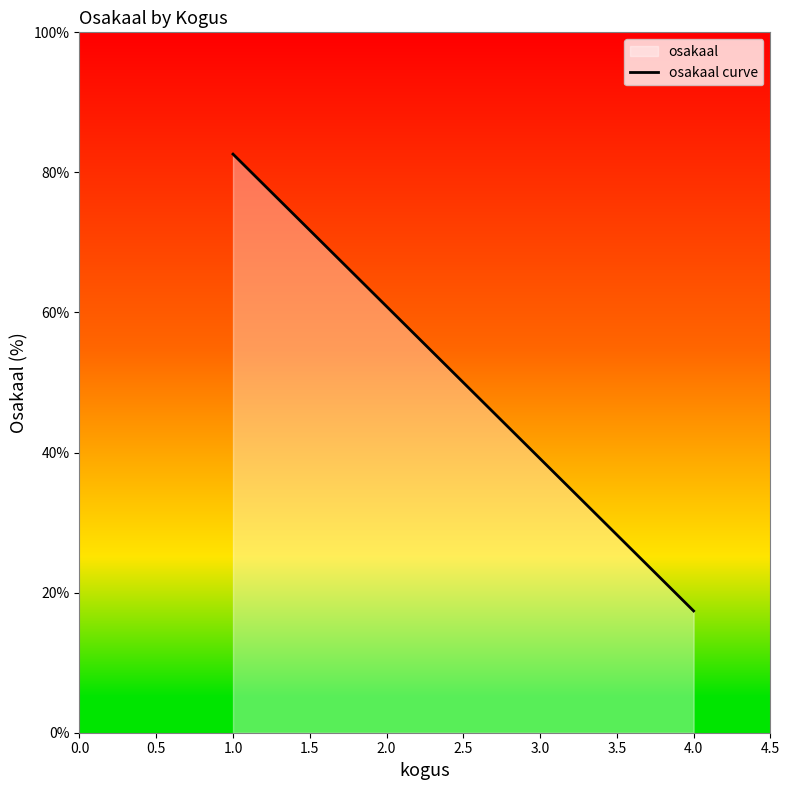

What is the maximum value shown in the chart?

82.6